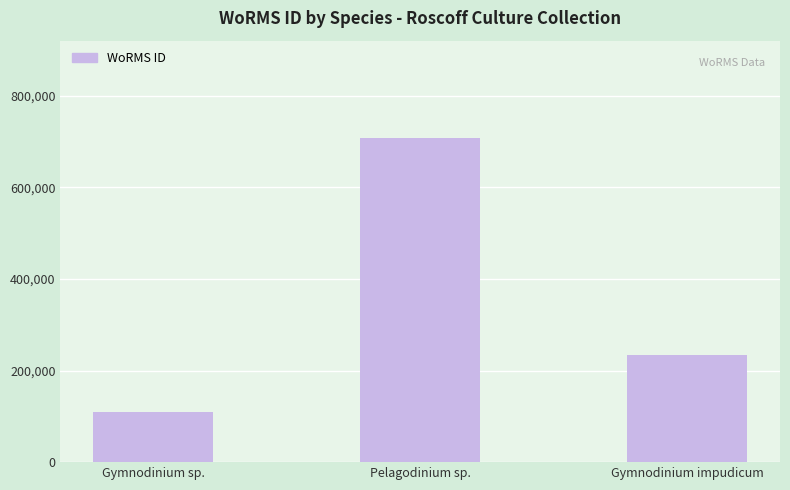

Reading left to right, transcribe all the data shown in this chart.

Gymnodinium sp.=109475	Pelagodinium sp.=707630	Gymnodinium impudicum=232785